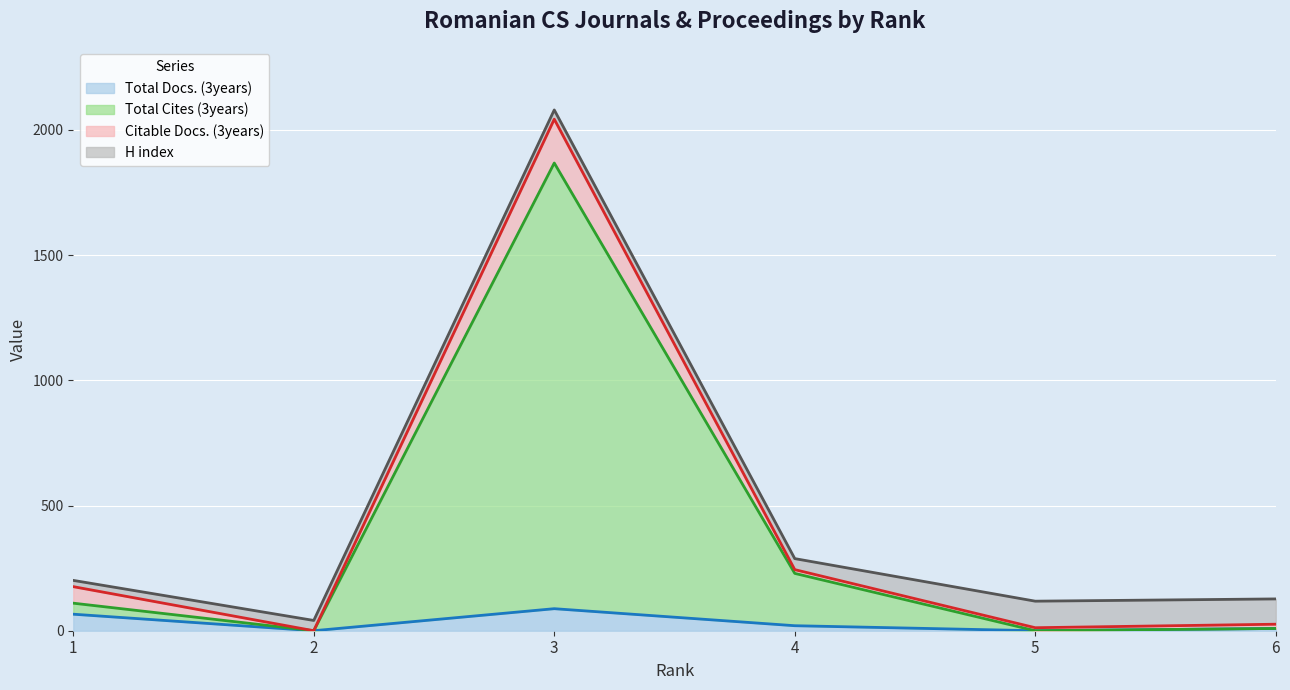

Is it true that Total Docs. (3years) equals 66 at 1?

True